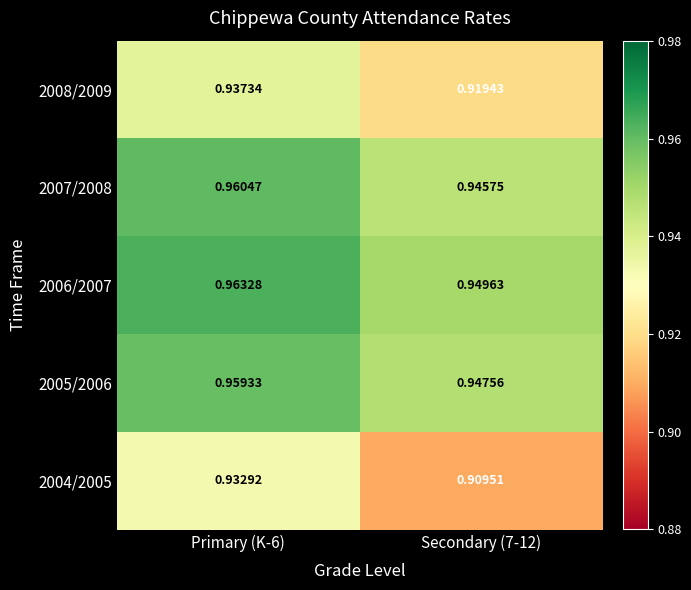

Which series has the largest total across all categories?

2006/2007